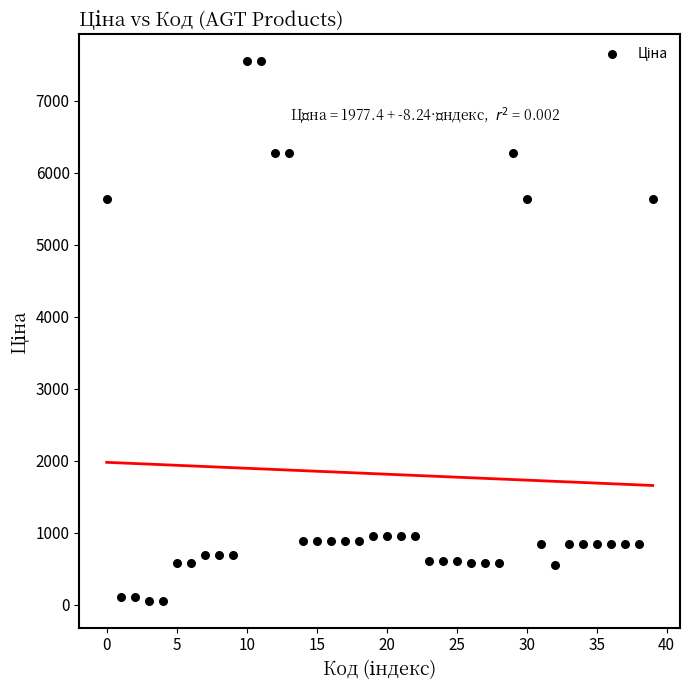

What is the range of Y values (max minus min)?

7489.2